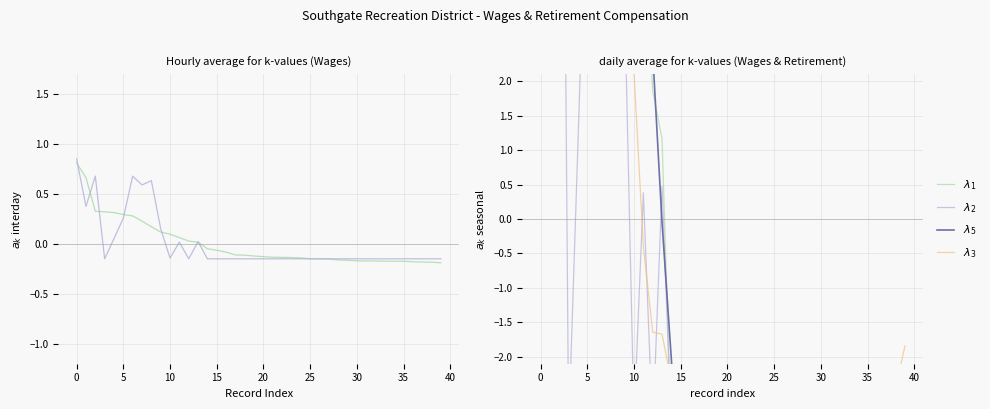

At which category does the chart reach its minimum across all series?

39